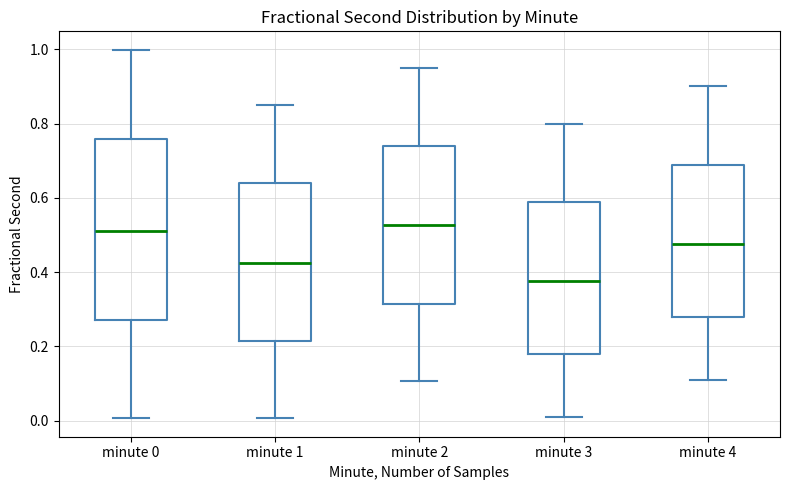

Comparing the boxes themselves (not the whiskers), which one is the tallest?

minute 0